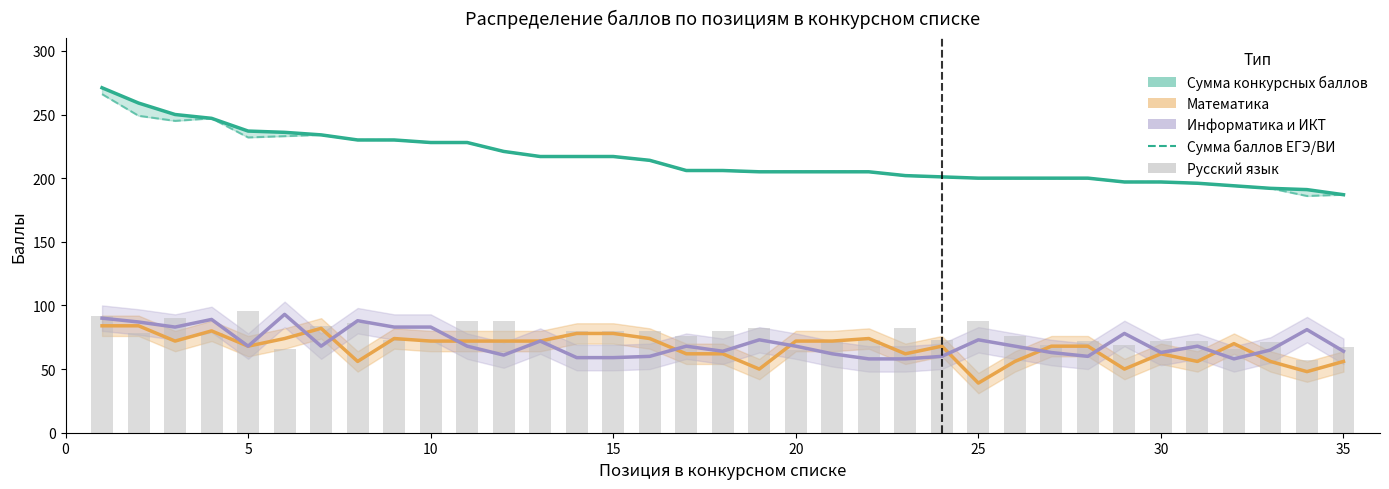

Is the value of Сумма баллов ЕГЭ/ВИ at 15 greater than the value of Математика at 27?

Yes